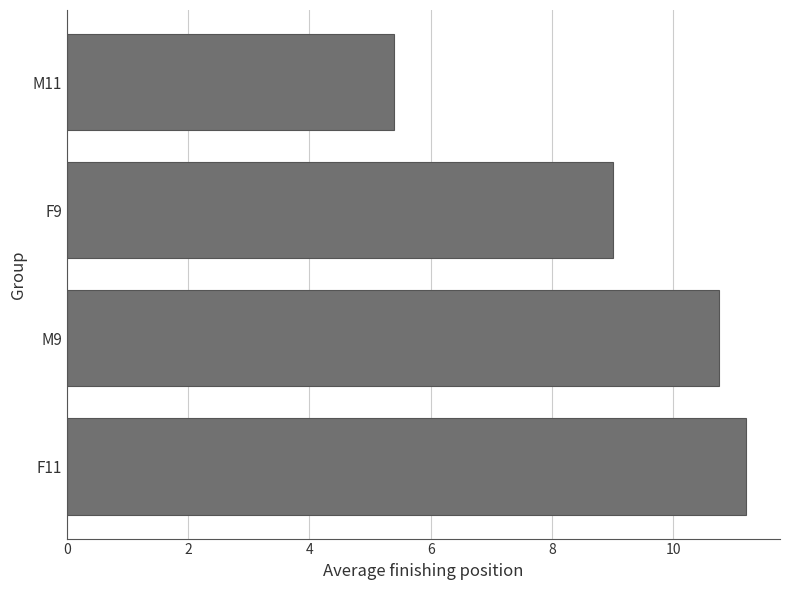

List the labels in order of value, smallest first.

M11, F9, M9, F11